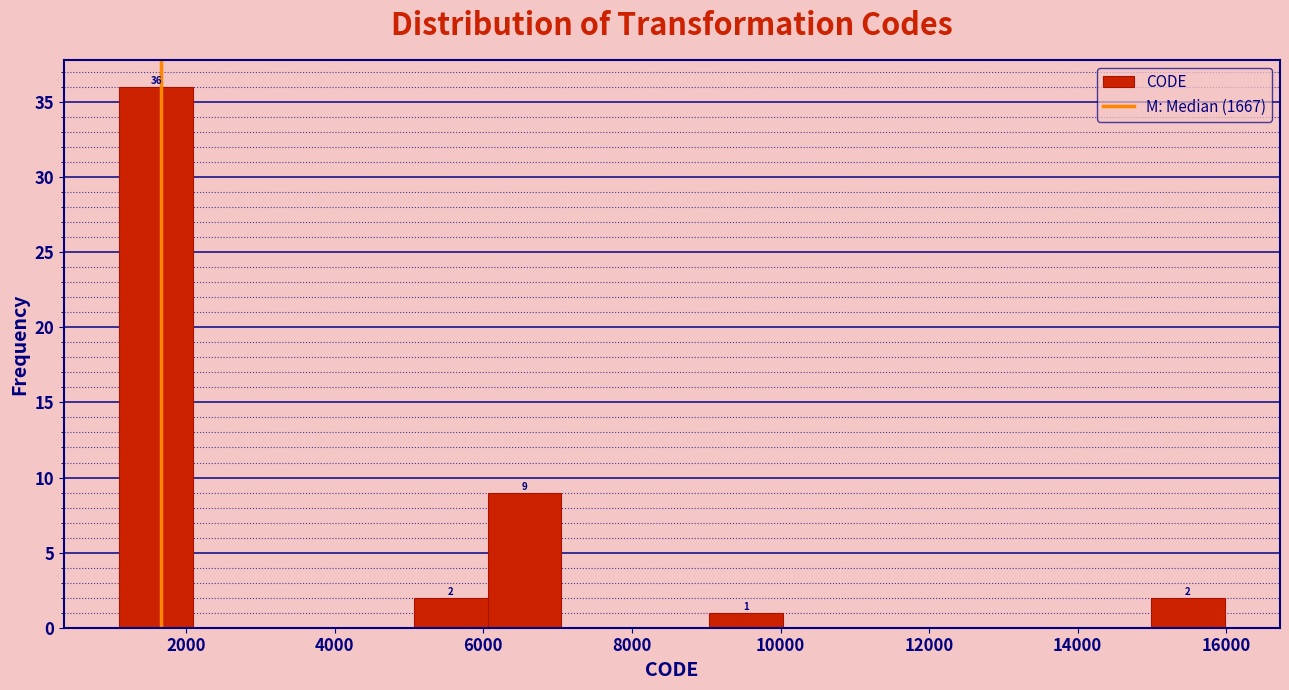

Which range on the x-axis has the tallest bar?

1200 to 2000